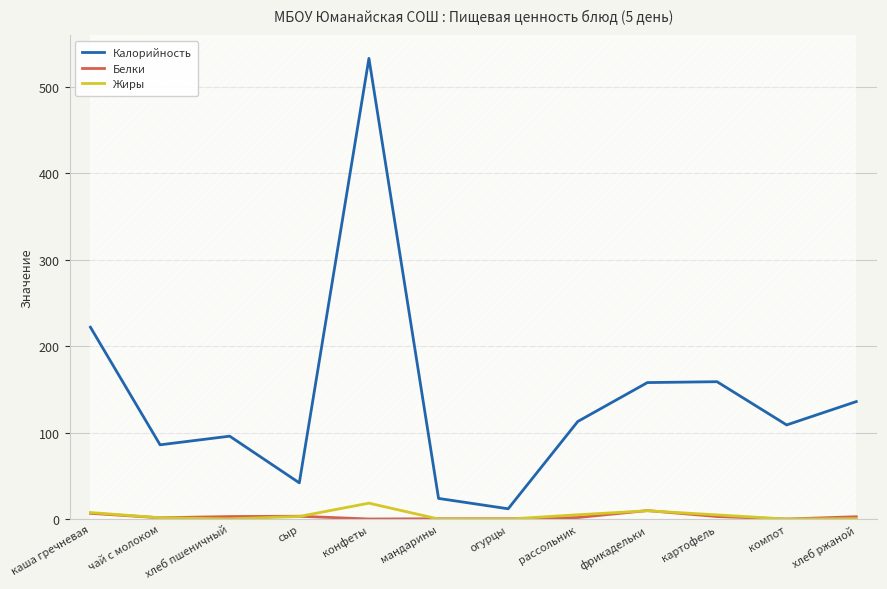

True or false: Белки and Калорийность intersect in this chart.

False